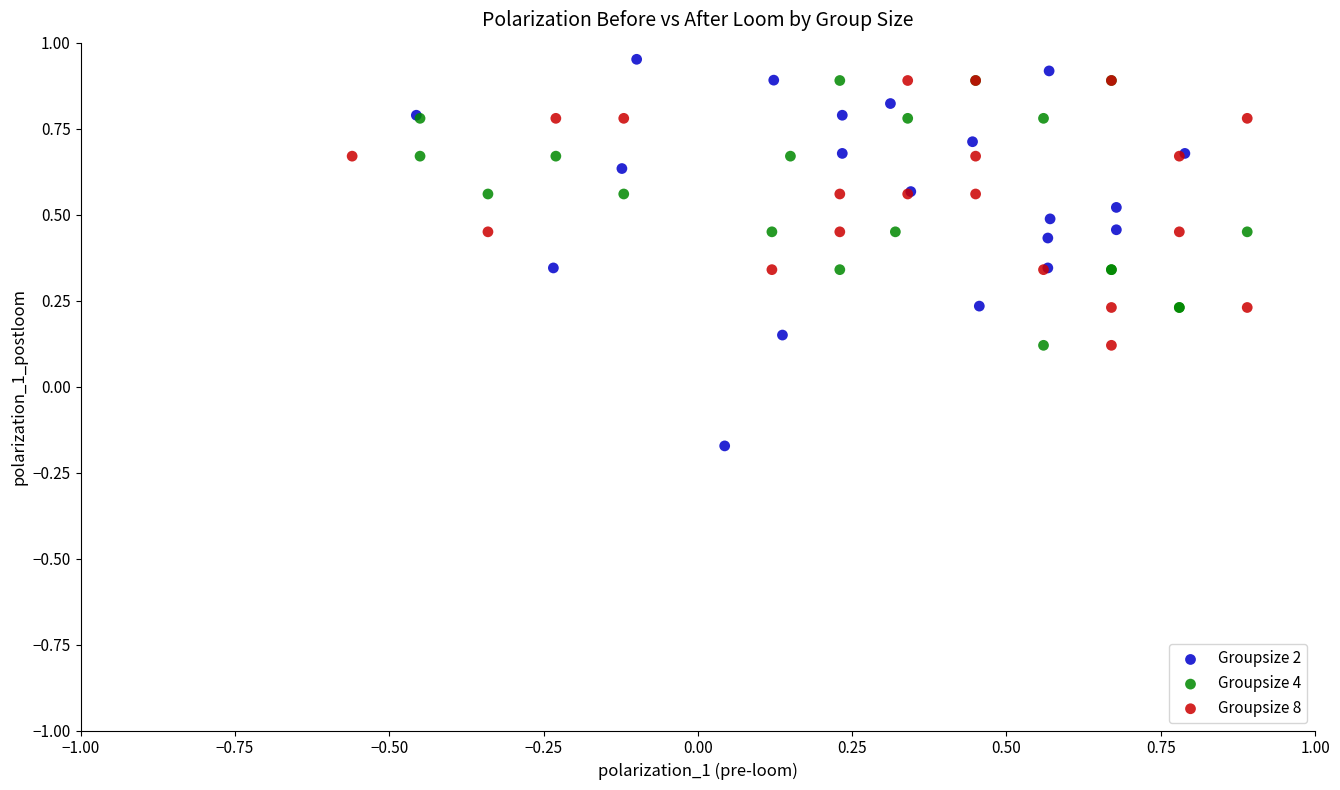

Which series reaches the minimum Y coordinate?

Groupsize 2